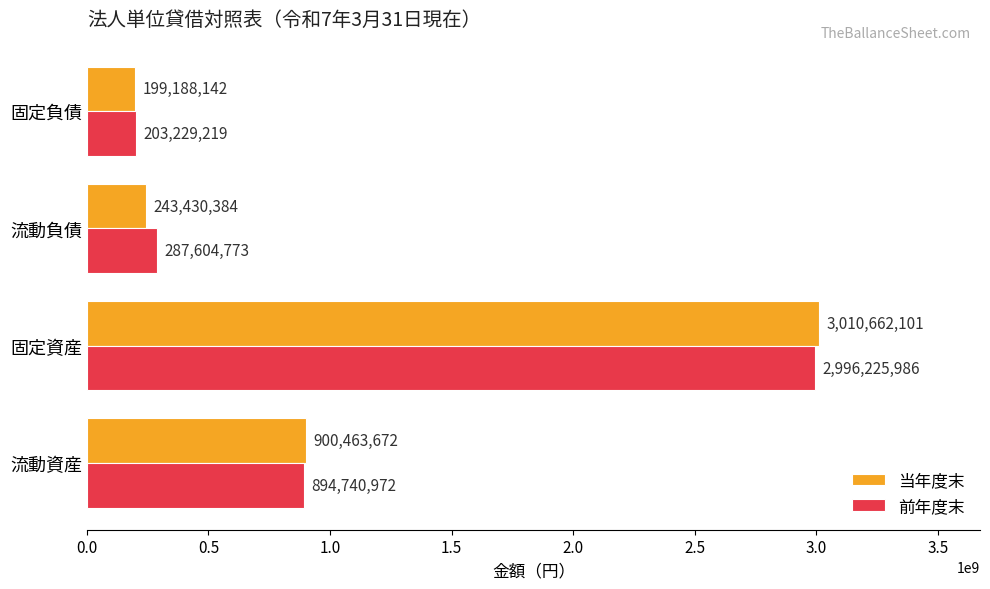

Which series has the largest total across all categories?

前年度末